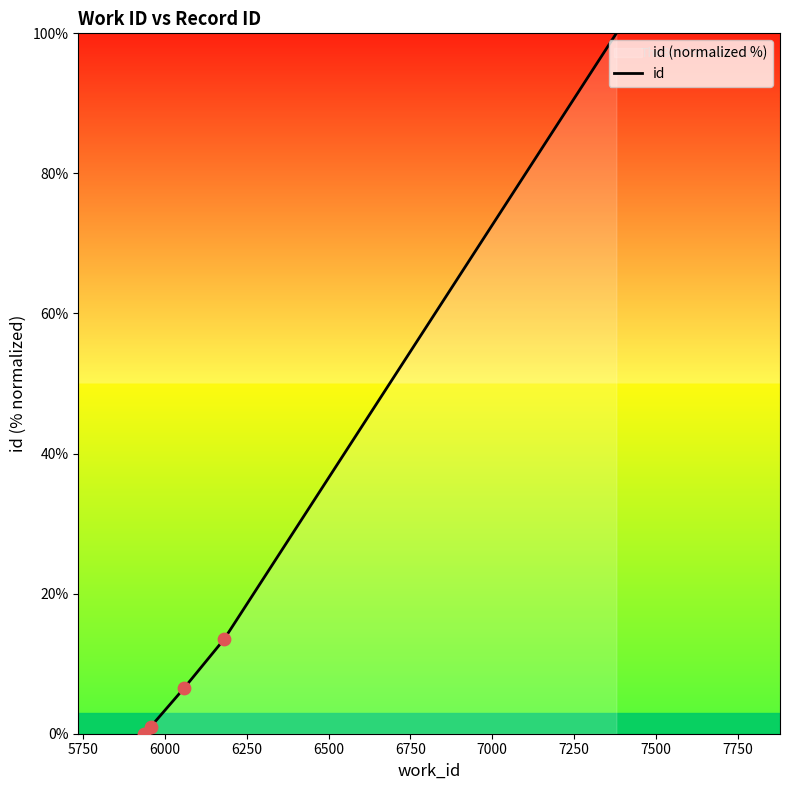

True or false: there are more than 1 points higher than both neighbors.

False